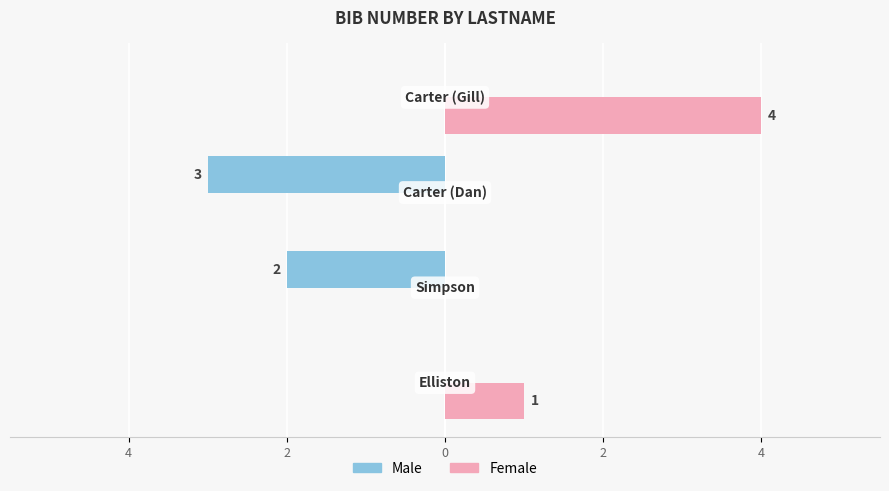

What are all the series names shown in the legend?

Male, Female